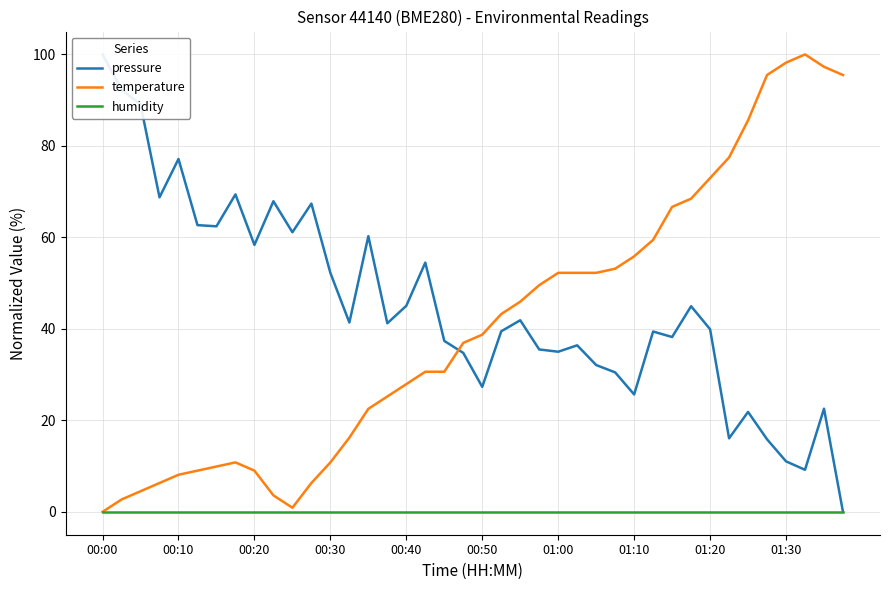

What is the difference between the maximum and minimum values in the temperature series?

100.0